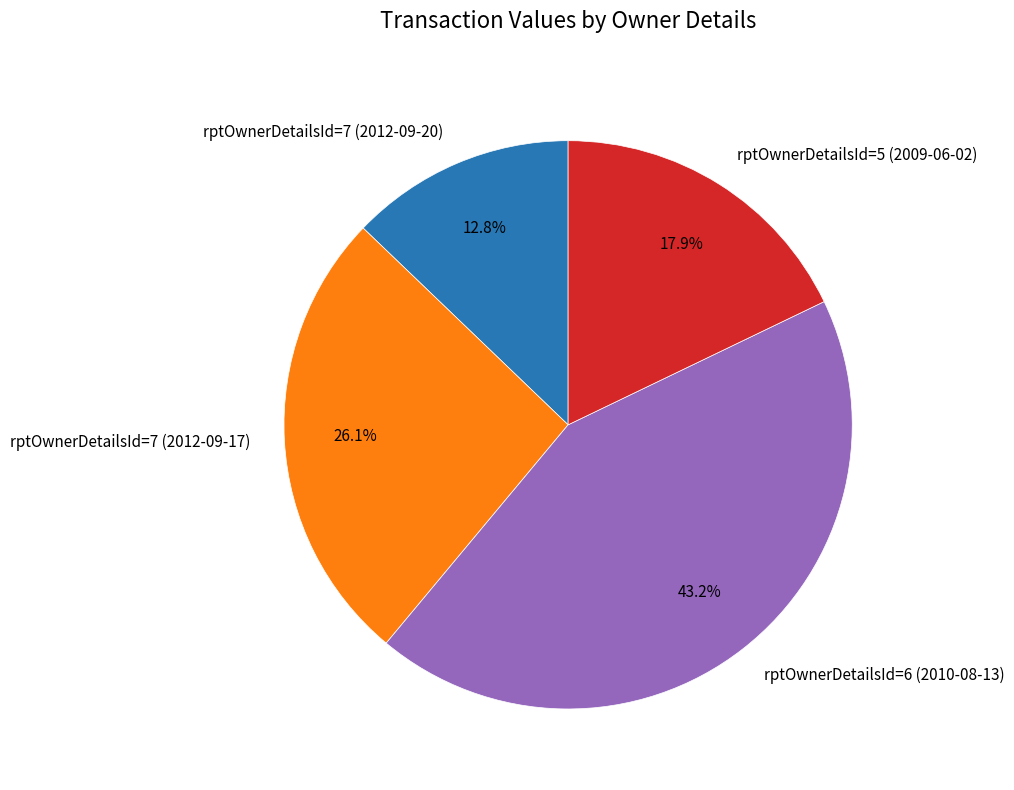

True or false: rptOwnerDetailsId=7 (2012-09-20) accounts for 13% of the total.

True